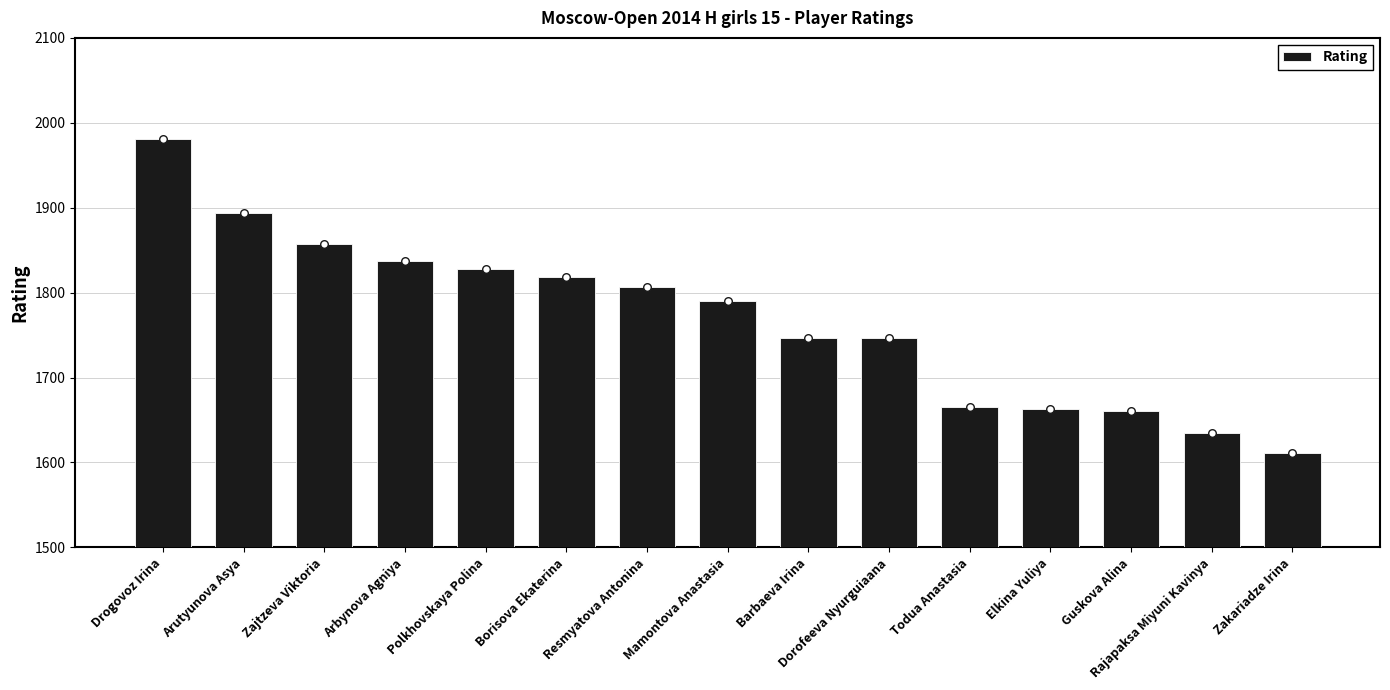

Which has a higher value, Zajtzeva Viktoria or Mamontova Anastasia?

Zajtzeva Viktoria